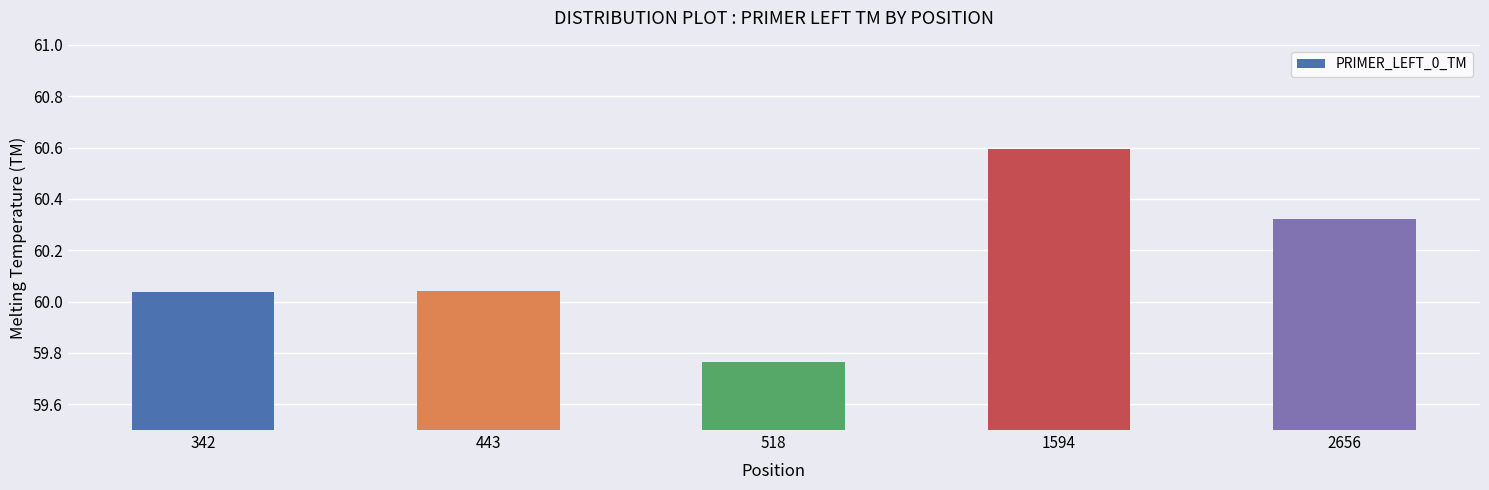

Are the bars grouped side by side (vs. stacked)?

No